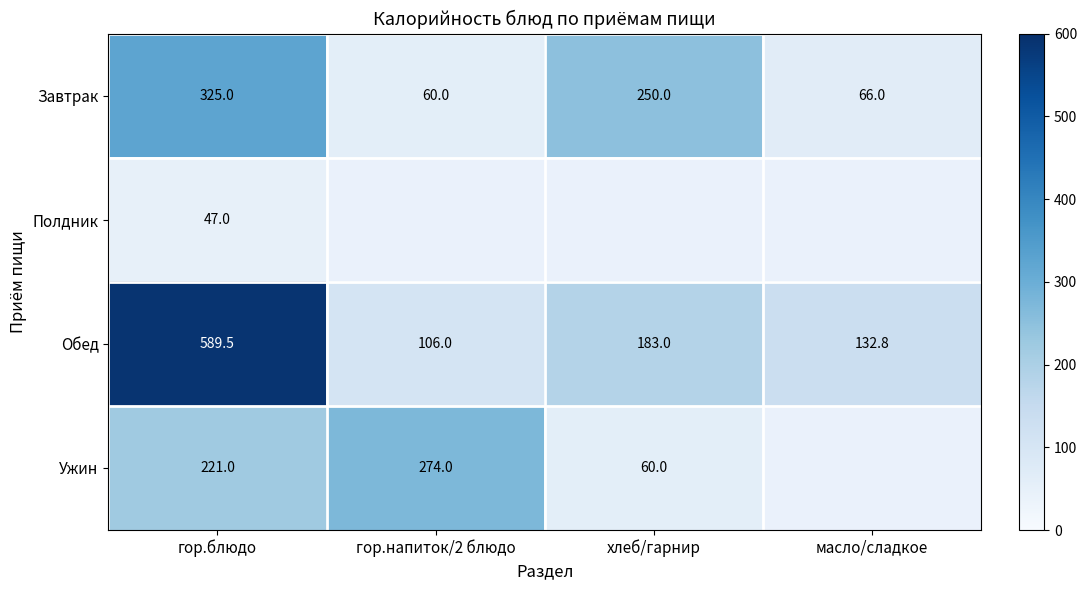

Is the value of Обед at масло/сладкое greater than the value of Ужин at гор.напиток/2 блюдо?

No